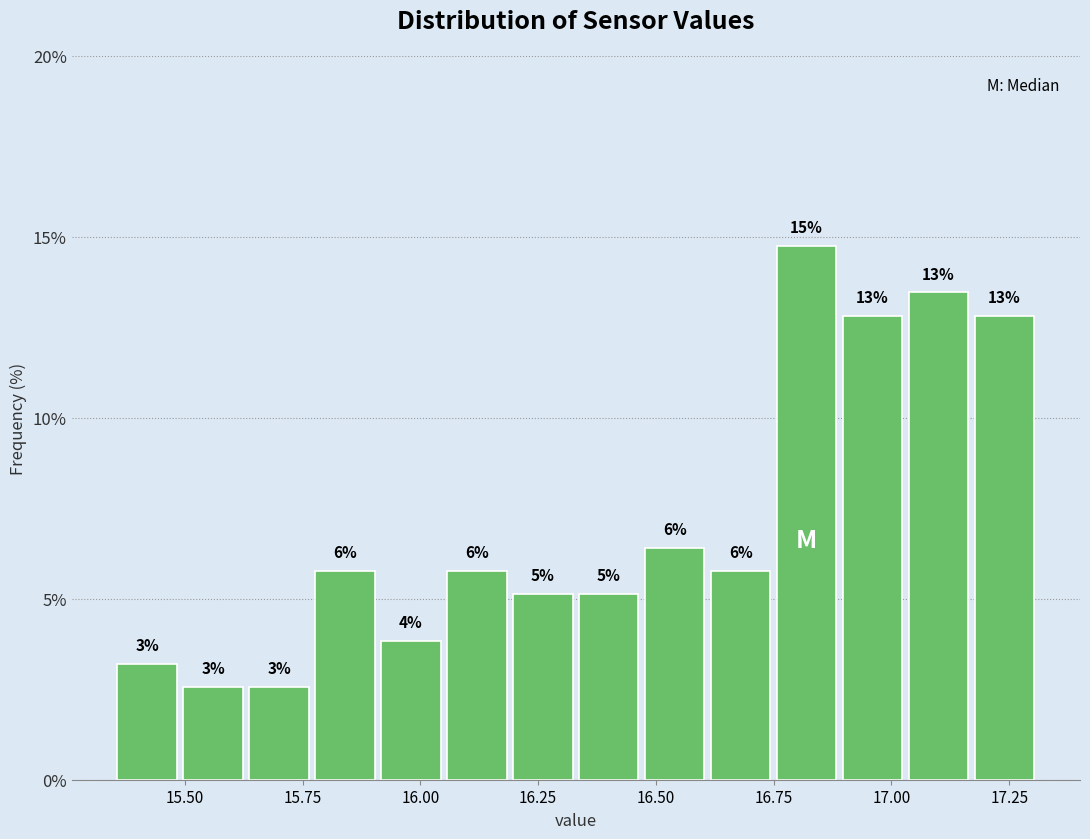

Read against the x-axis, roughly where is the centre of the tallest bar?

16.80